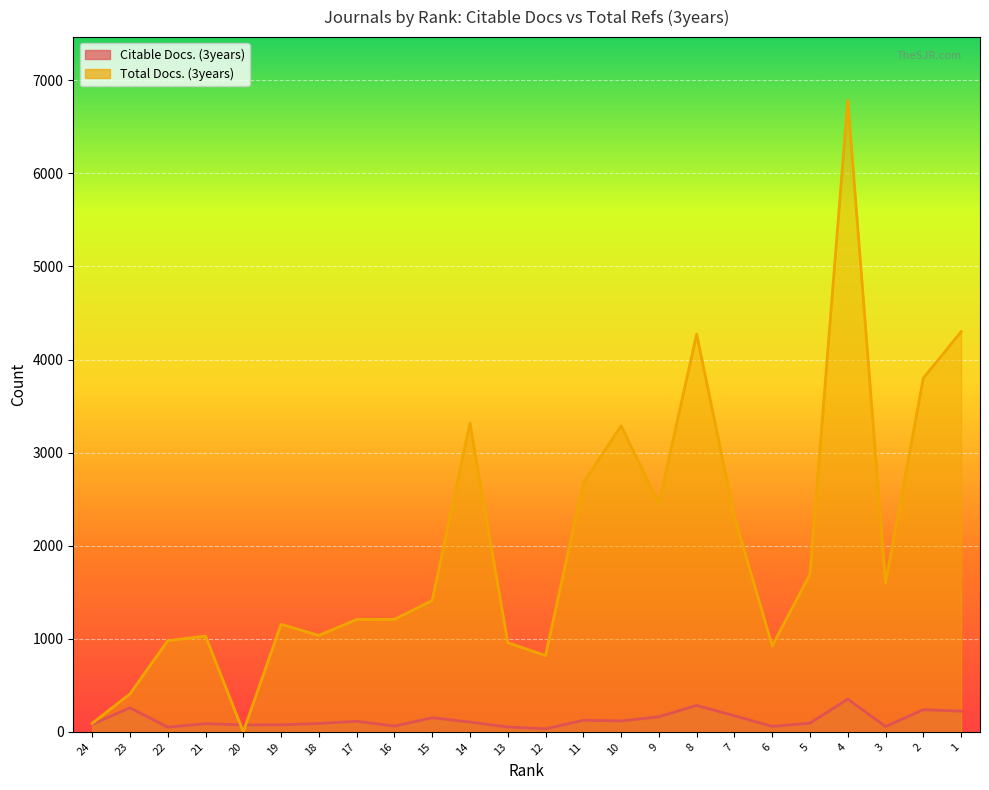

How many data points does each series have?

24